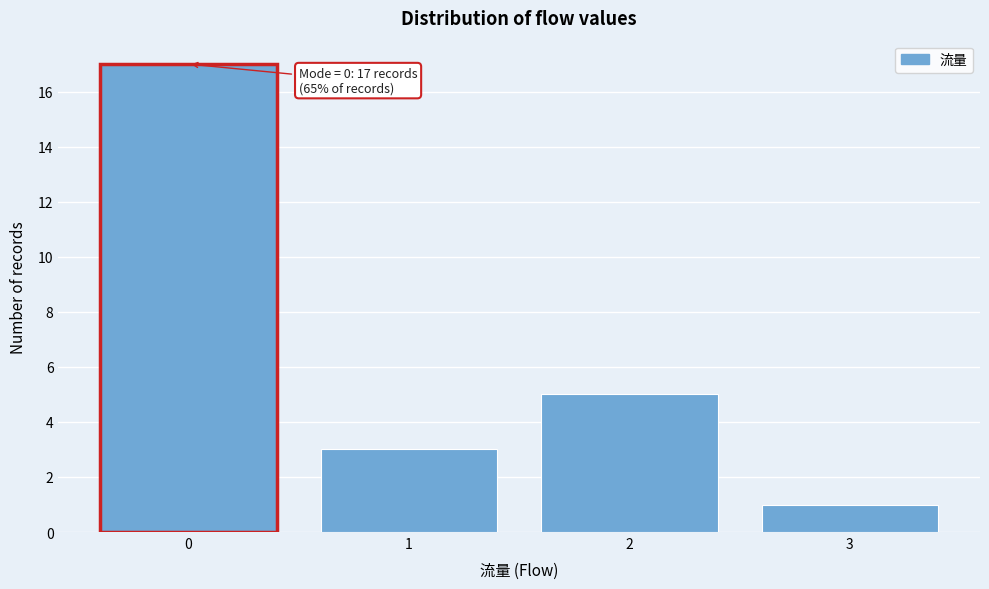

Reading left to right, list all the values displayed in this chart.

0=17	1=3	2=5	3=1